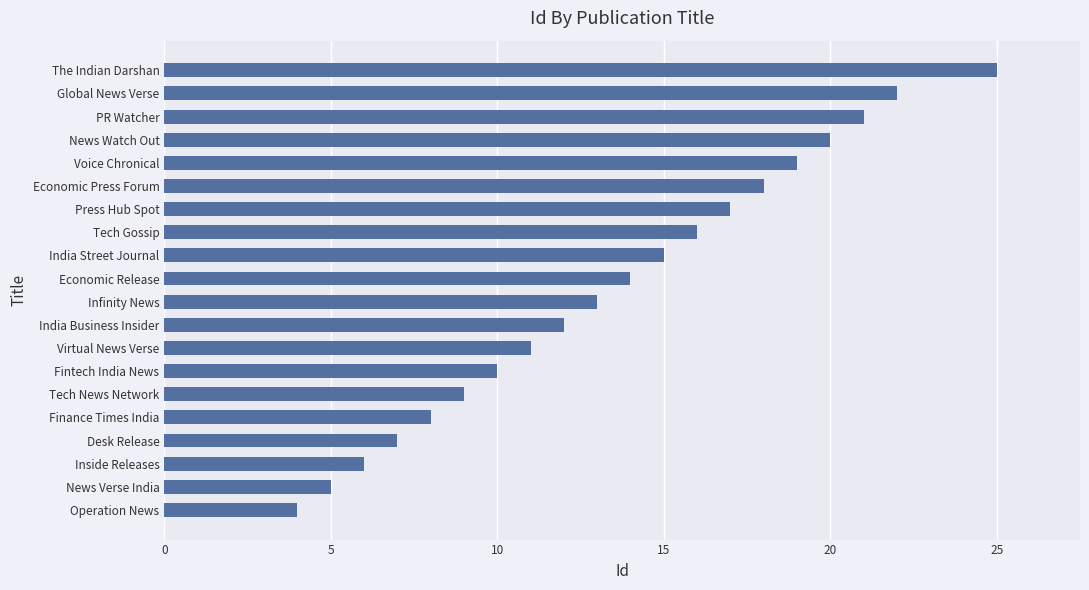

What is the average value?

14